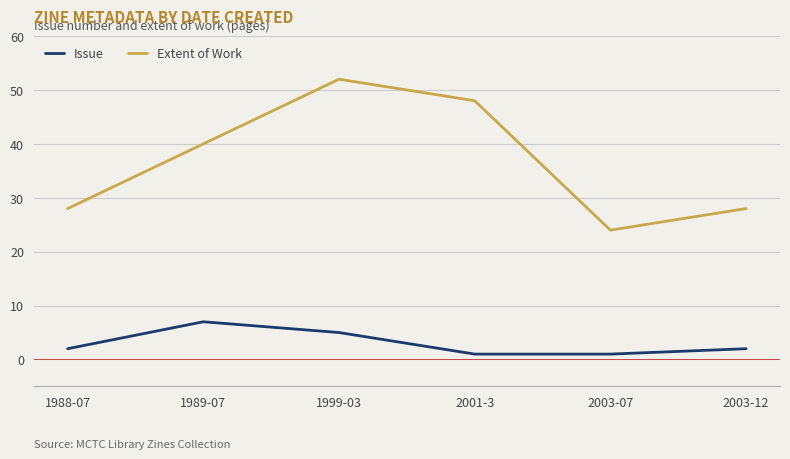

True or false: Issue and Extent of Work intersect in this chart.

False